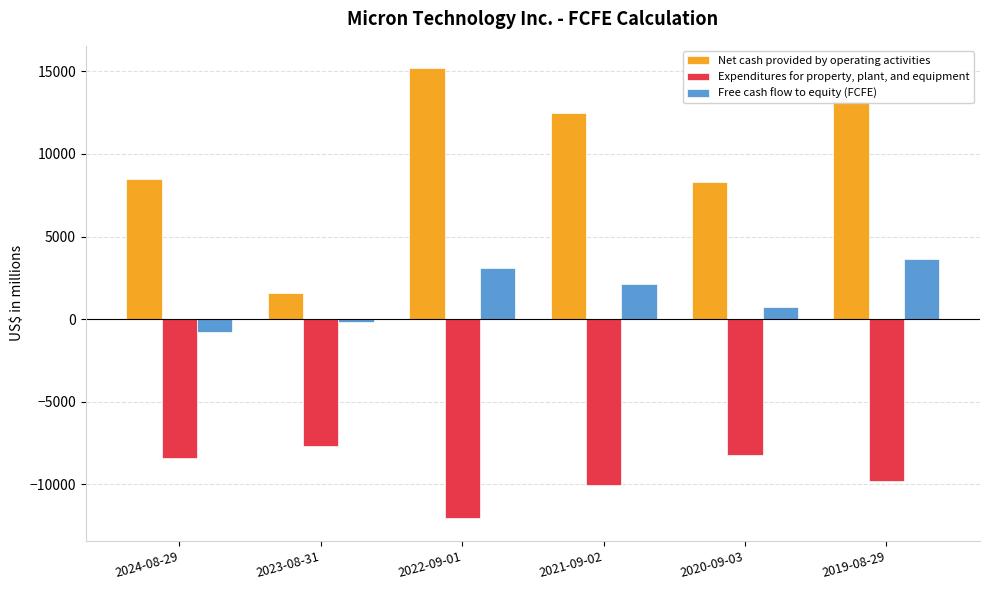

How many groups of bars are there?

6